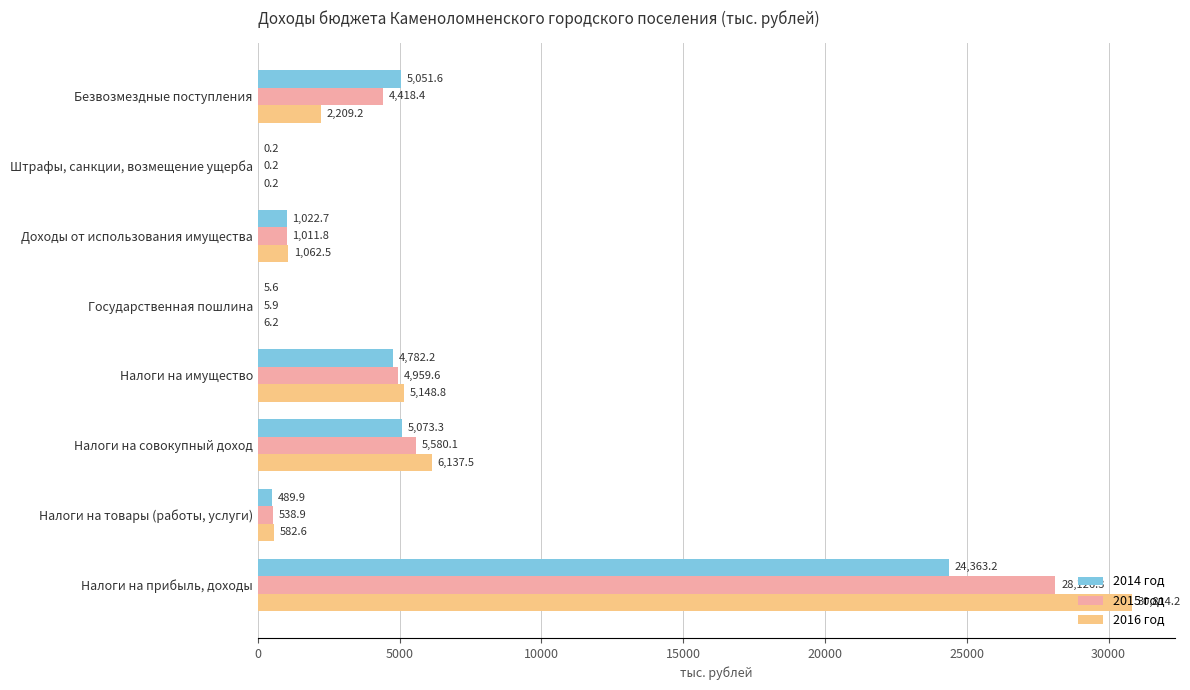

At which label is 2014 год closest to 12181?

Налоги на совокупный доход